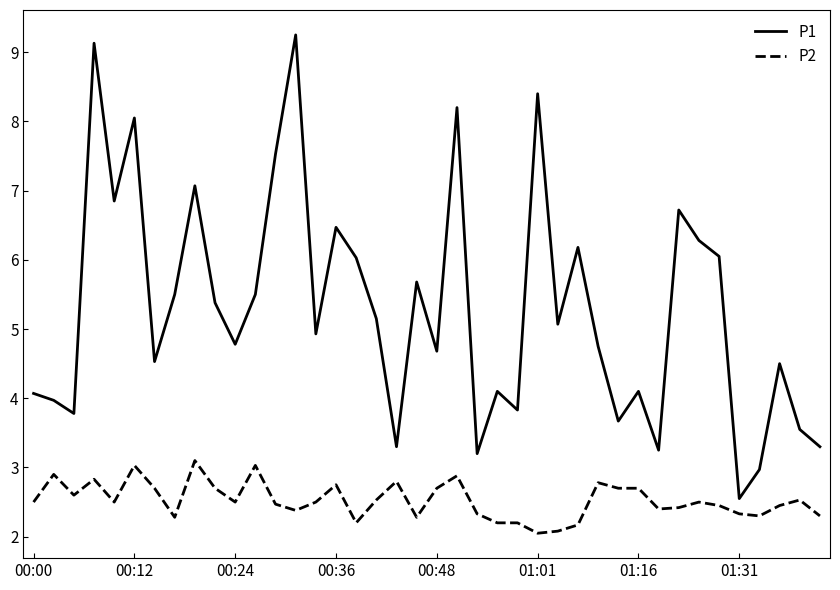

Rank the series by their maximum value, from highest to lowest.

P1, P2